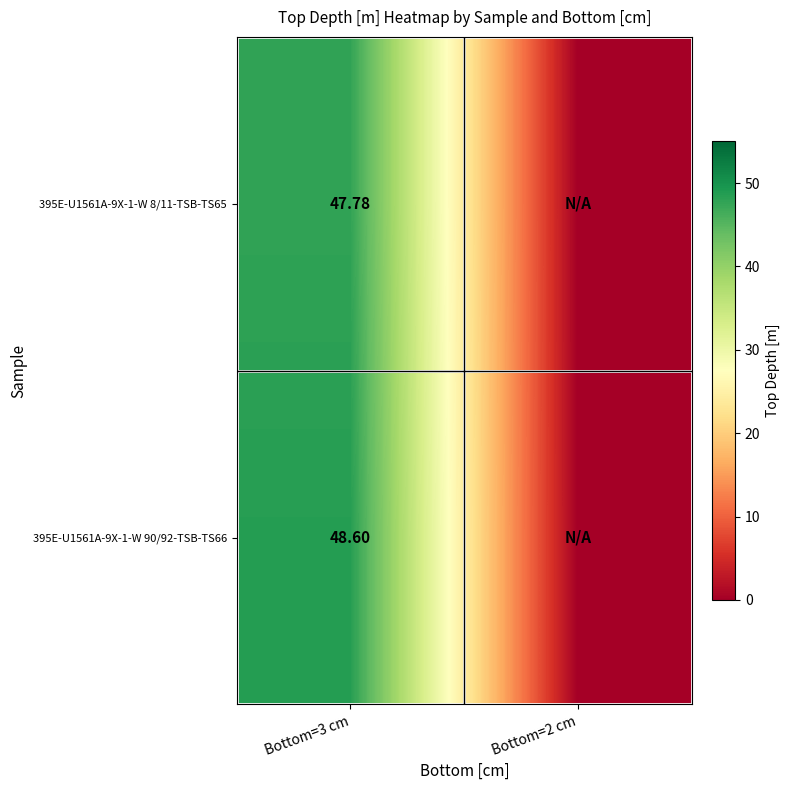

Which series has the widest spread of values?

395E-U1561A-9X-1-W 90/92-TSB-TS66